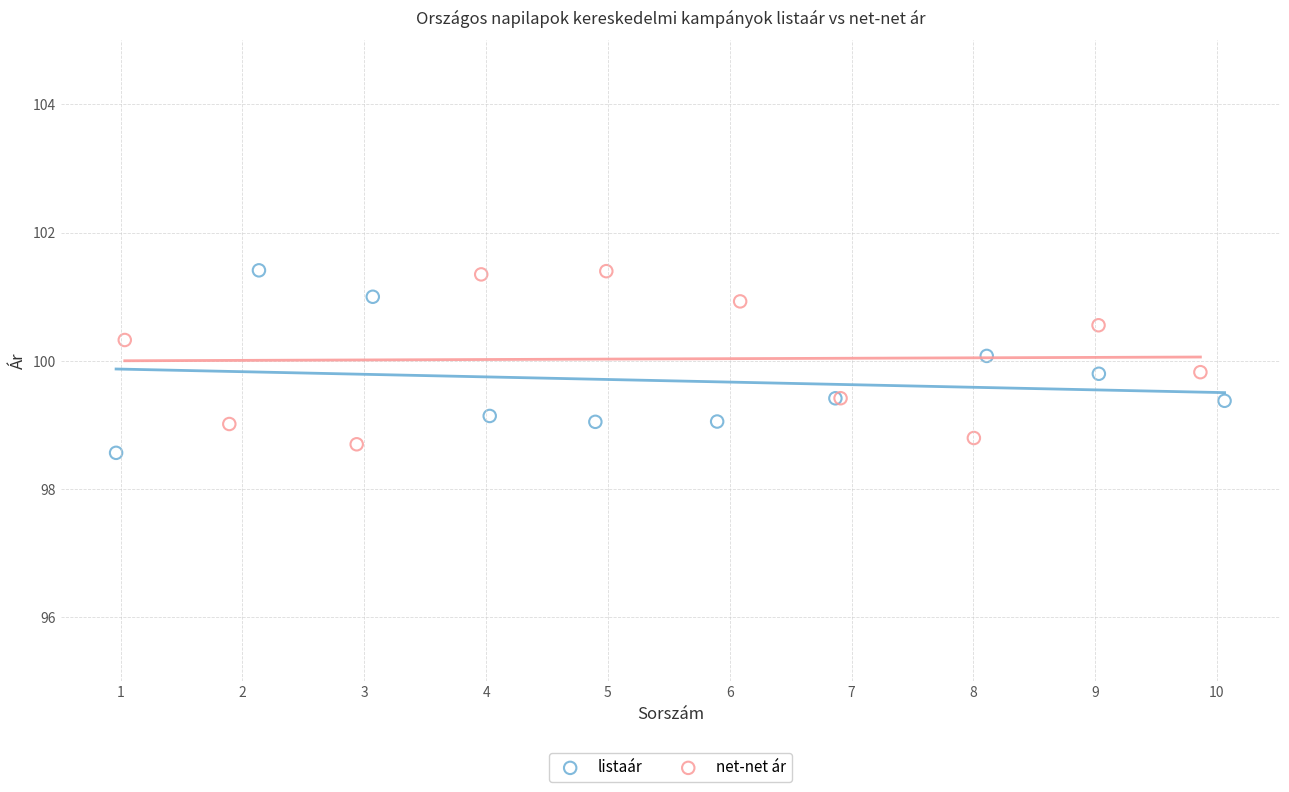

What are all the series names shown in the legend?

listaár, net-net ár